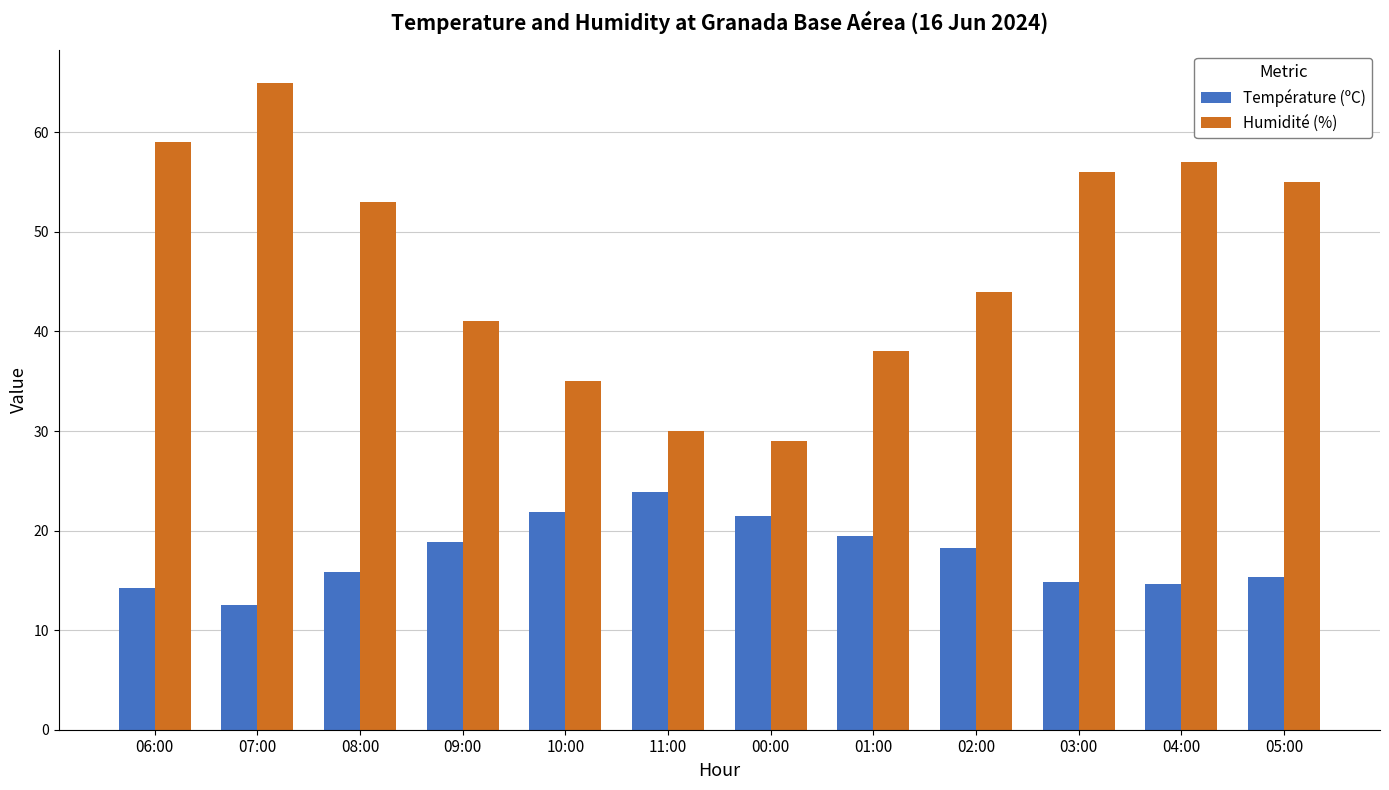

At which label does Humidité (%) reach its minimum?

00:00